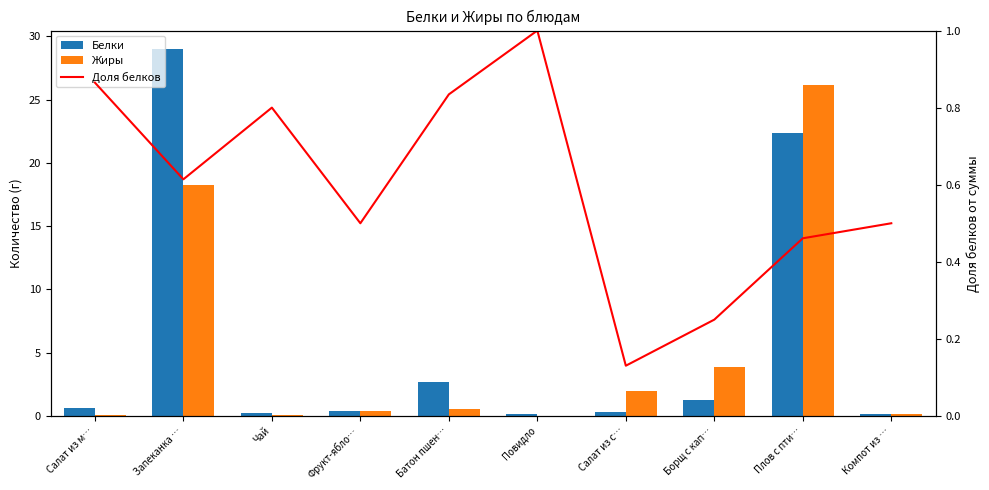

Reading left to right, extract all data points from this chart.

Белки: 0.6	29.0	0.2	0.4	2.7	0.1	0.3	1.3	22.4	0.2
Жиры: 0.1	18.2	0.1	0.4	0.5	0.0	2.0	3.8	26.1	0.2
Доля белков: 0.9	0.6	0.8	0.5	0.8	1.0	0.1	0.2	0.5	0.5